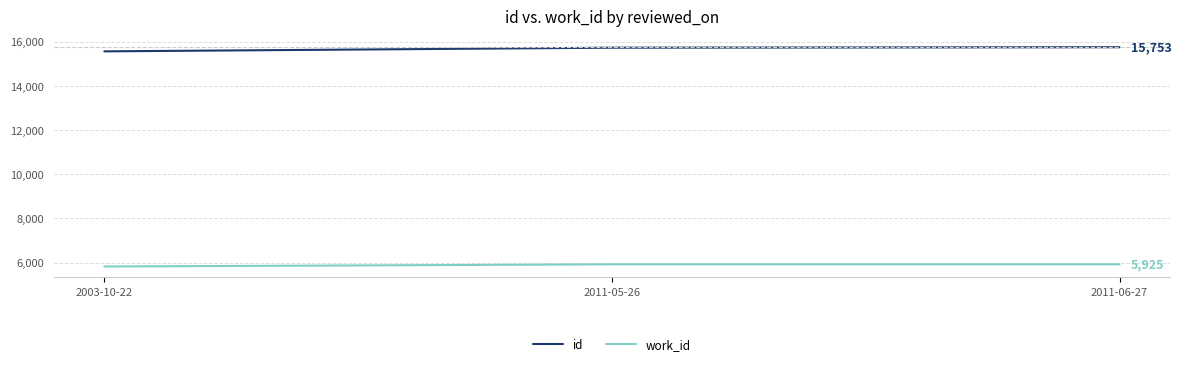

Count the number of data series in this chart.

2